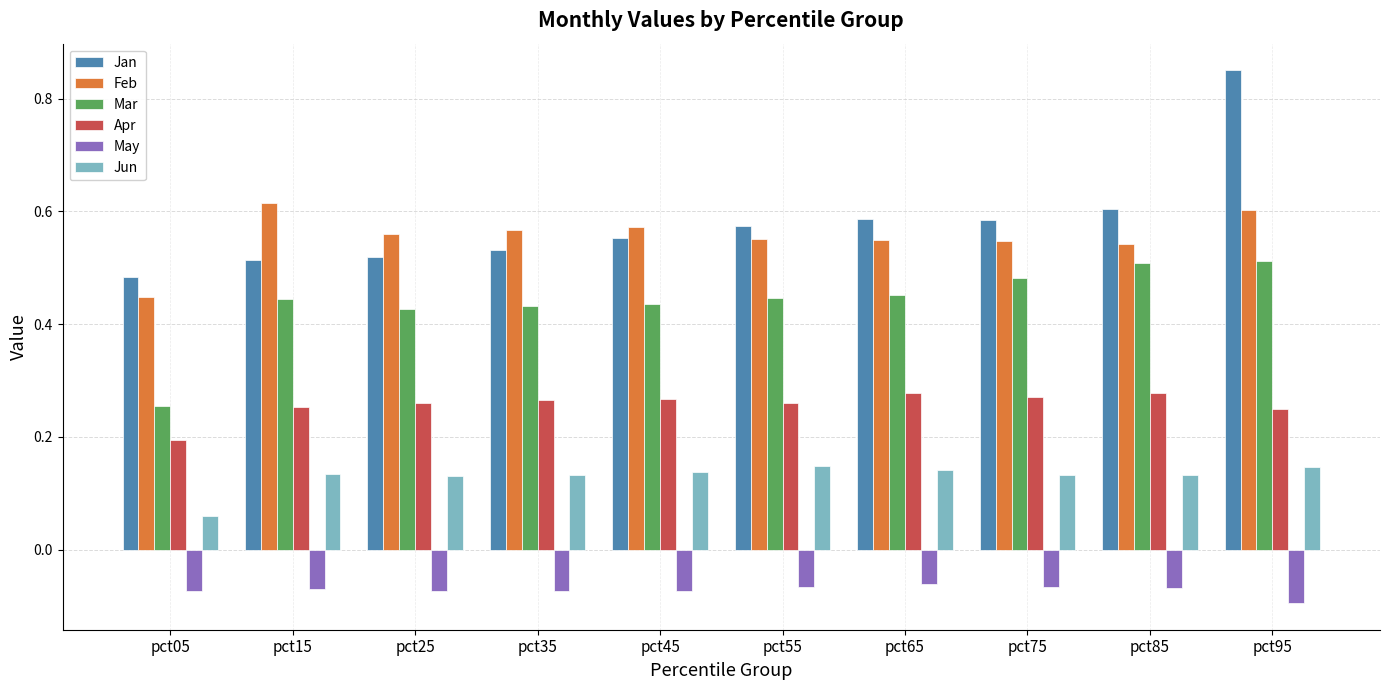

The Feb series shows 0.6 at pct05. True or false?

False